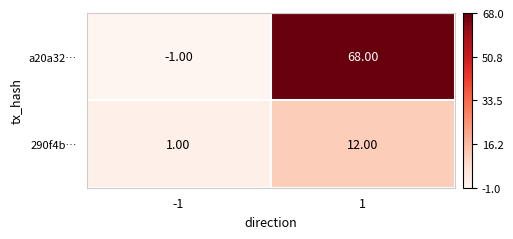

Between -1 and 1, which series saw the biggest shift?

a20a32…